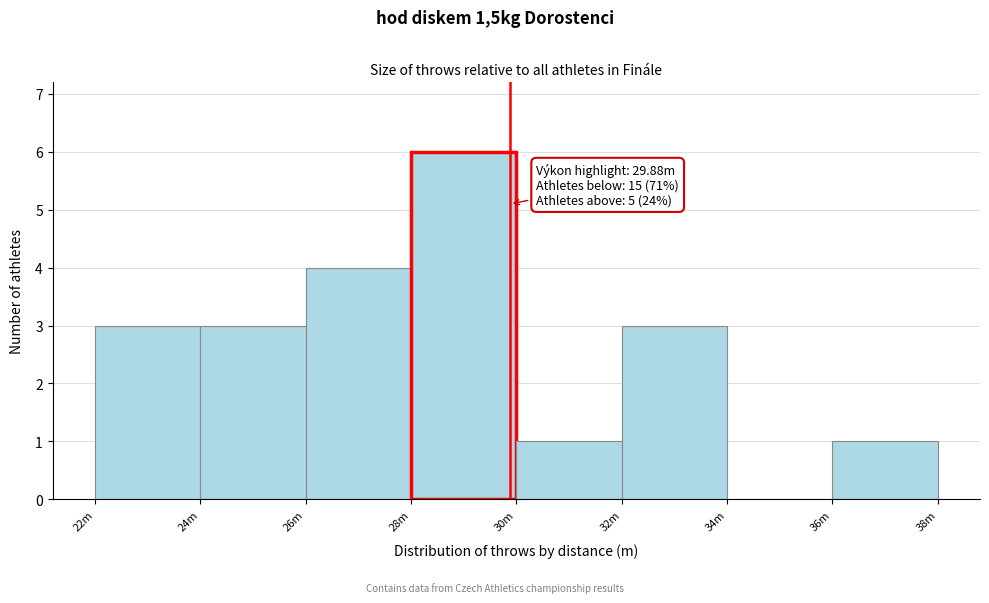

Reading right to left, transcribe all the data shown in this chart.

36m=1	34m=0	32m=3	30m=1	28m=6	26m=4	24m=3	22m=3